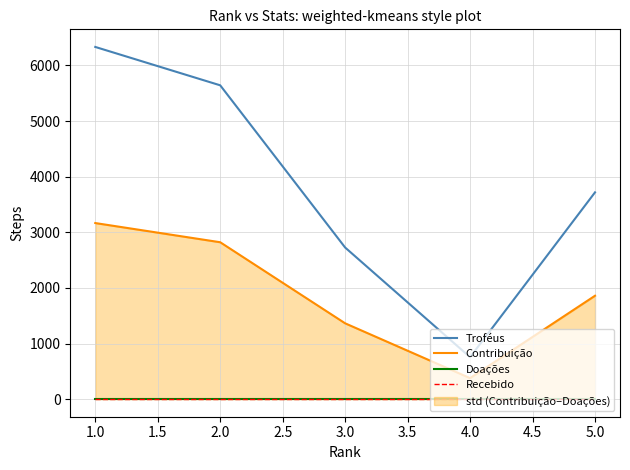

List the labels in order of Troféus value, smallest first.

4.0, 3.0, 5.0, 2.0, 1.0